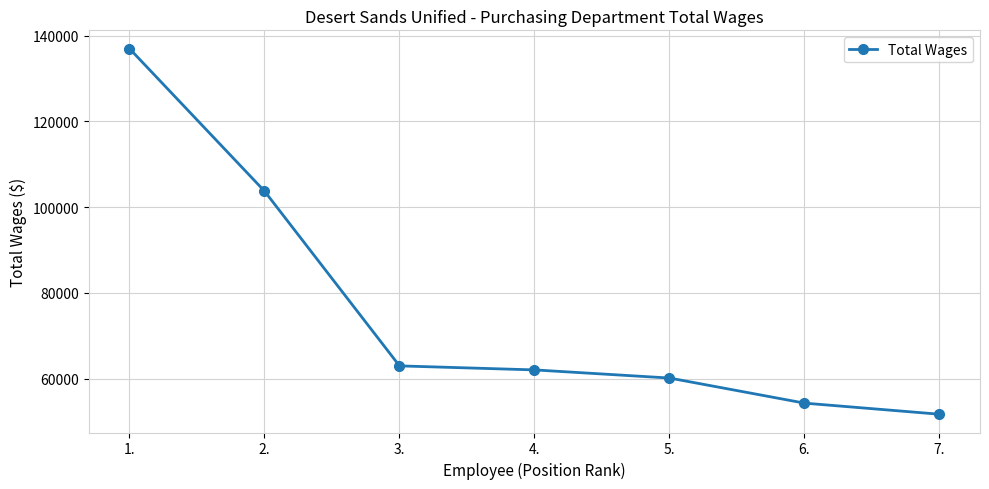

Rank the categories by value from lowest to highest.

7., 6., 5., 4., 3., 2., 1.